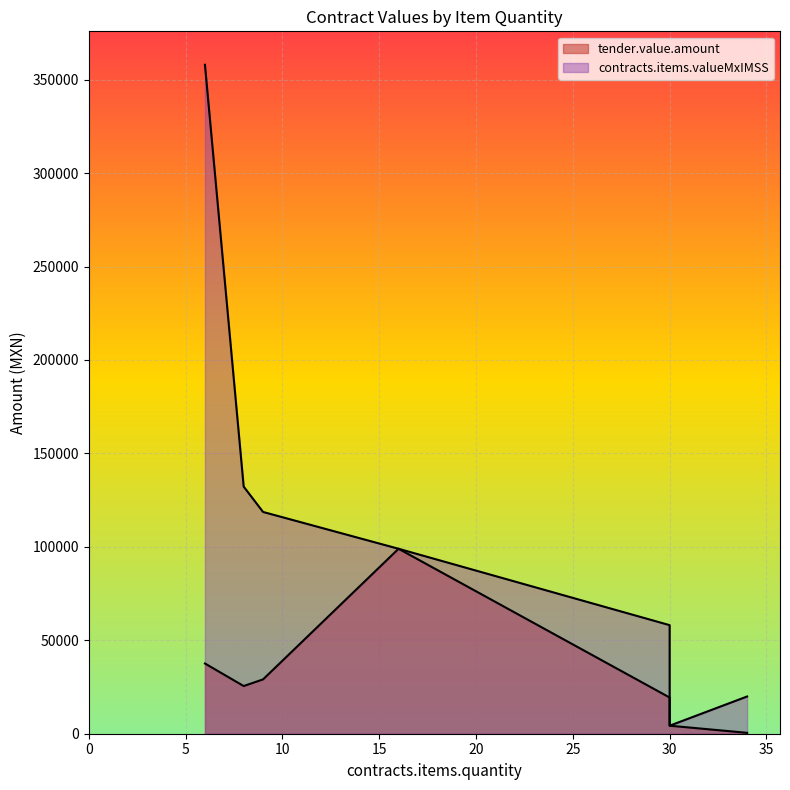

What is the spread (max minus min) of values at 30?

38733.1